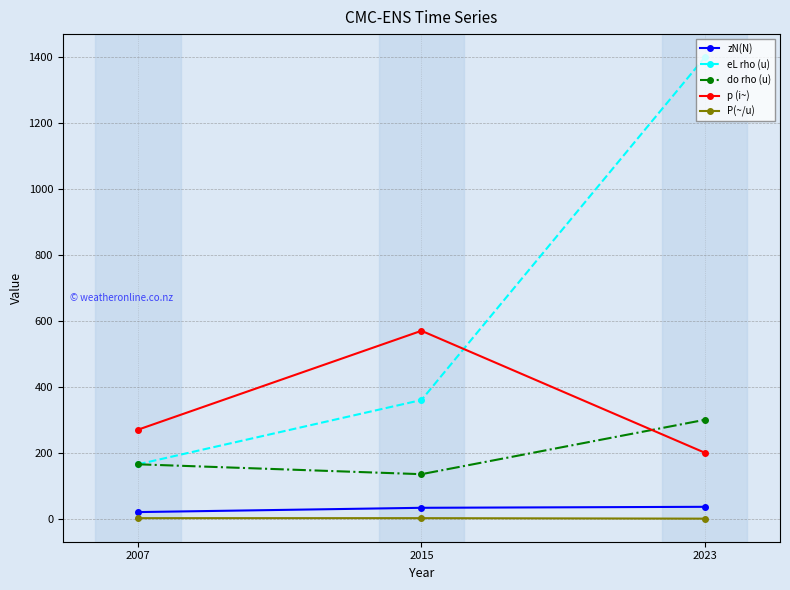

How many zN(N) values are between 20 and 36?

3